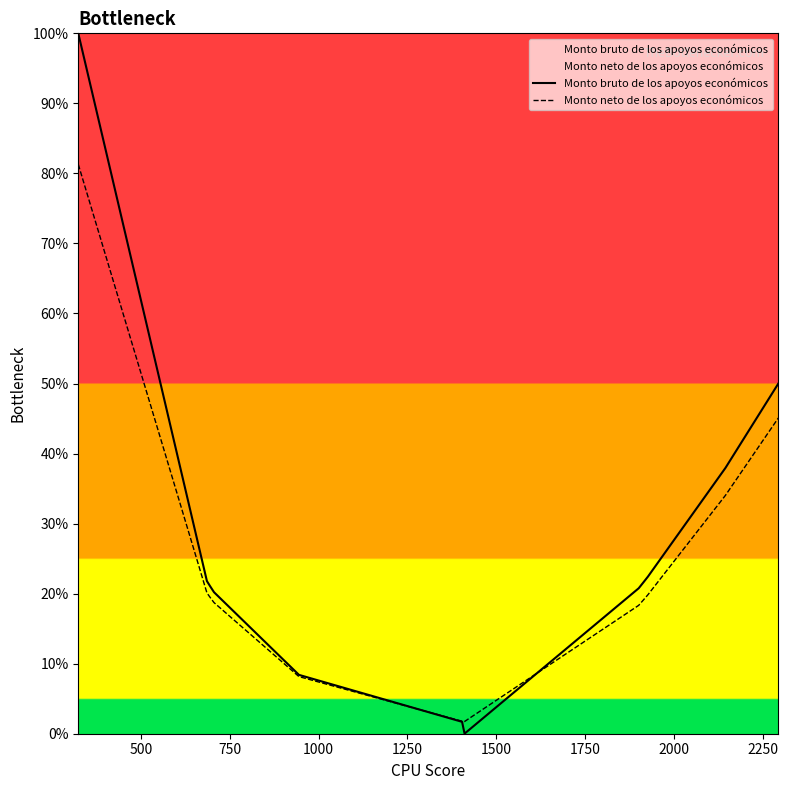

Rank the series by their maximum value, from lowest to highest.

Monto neto de los apoyos económicos, Monto bruto de los apoyos económicos